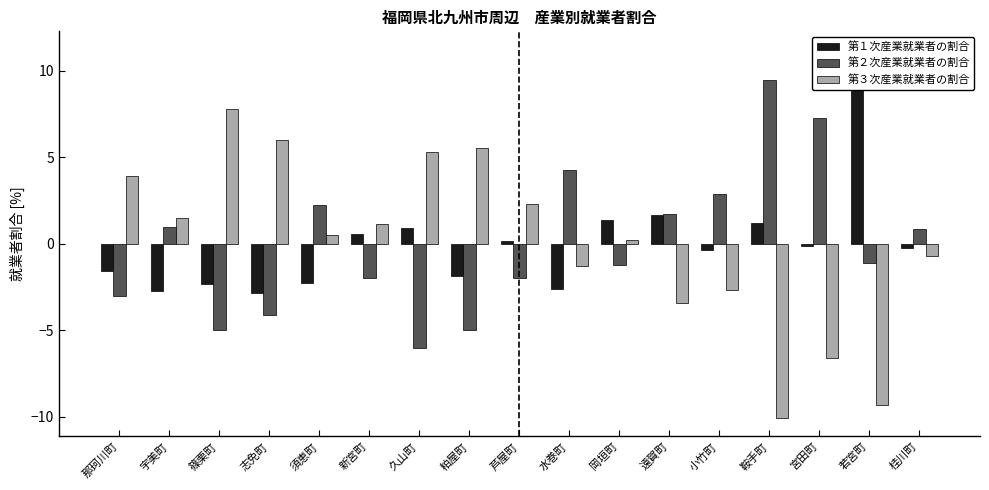

Which series has the largest total across all categories?

第１次産業就業者の割合